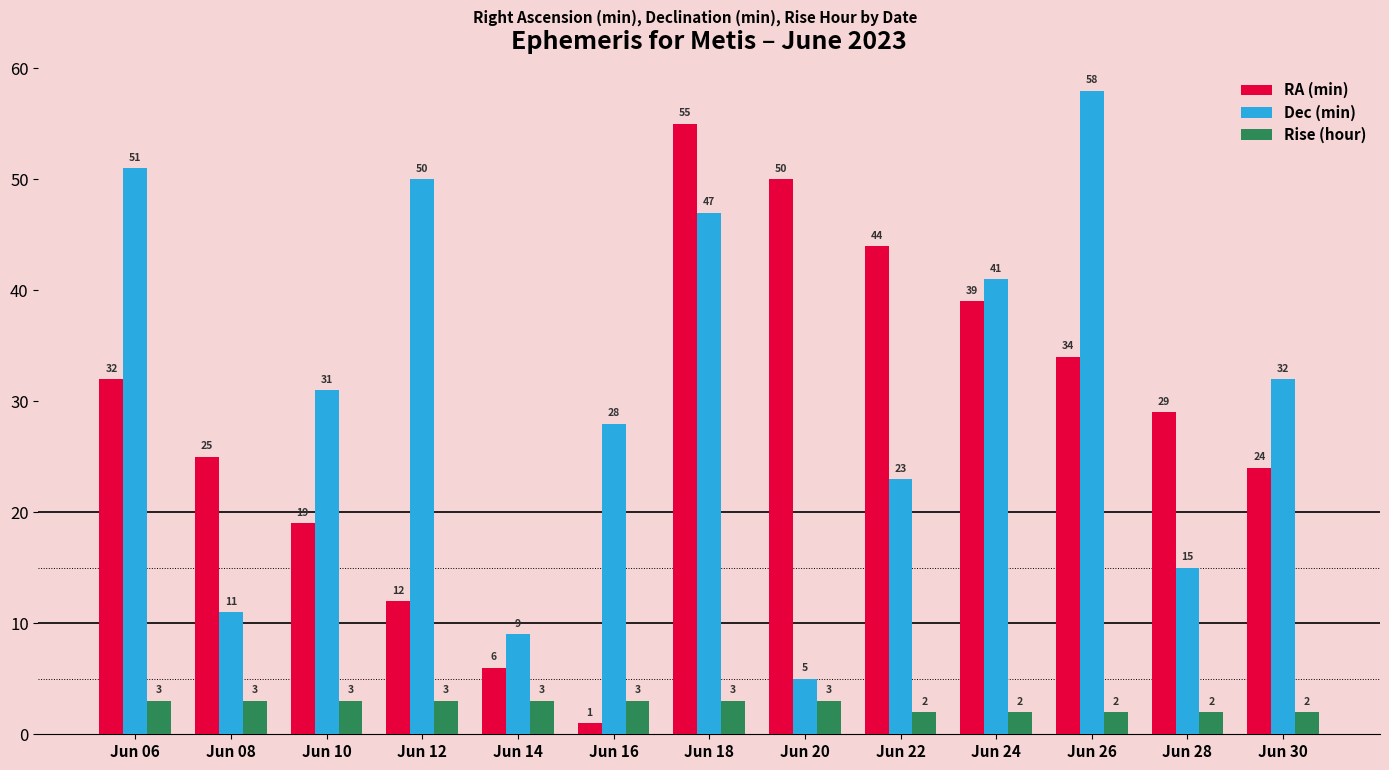

Reading left to right, what are all the values shown in this chart?

RA (min): Jun 06=32	Jun 08=25	Jun 10=19	Jun 12=12	Jun 14=6	Jun 16=1	Jun 18=55	Jun 20=50	Jun 22=44	Jun 24=39	Jun 26=34	Jun 28=29	Jun 30=24
Dec (min): Jun 06=51	Jun 08=11	Jun 10=31	Jun 12=50	Jun 14=9	Jun 16=28	Jun 18=47	Jun 20=5	Jun 22=23	Jun 24=41	Jun 26=58	Jun 28=15	Jun 30=32
Rise (hour): Jun 06=3	Jun 08=3	Jun 10=3	Jun 12=3	Jun 14=3	Jun 16=3	Jun 18=3	Jun 20=3	Jun 22=2	Jun 24=2	Jun 26=2	Jun 28=2	Jun 30=2